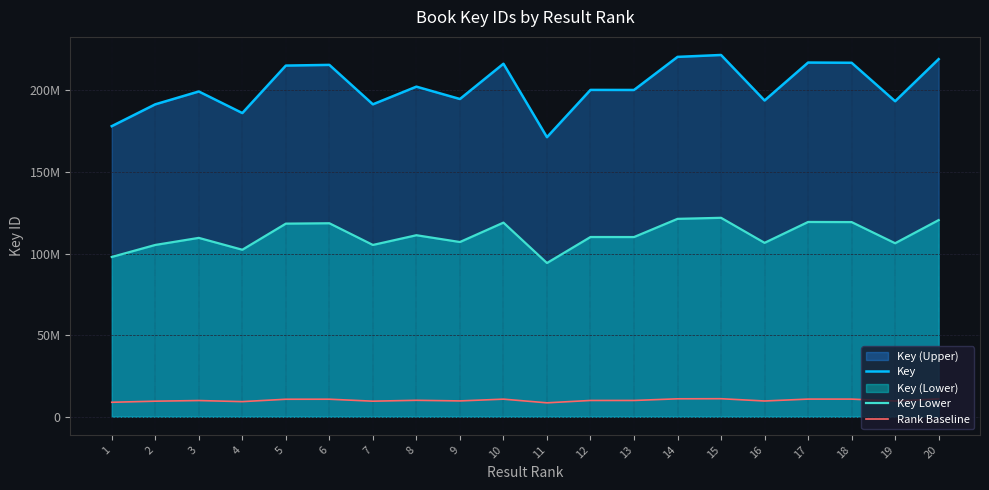

List the labels in order of Rank Baseline value, smallest first.

11, 1, 4, 7, 2, 19, 16, 9, 3, 13, 12, 8, 5, 6, 10, 18, 17, 20, 14, 15